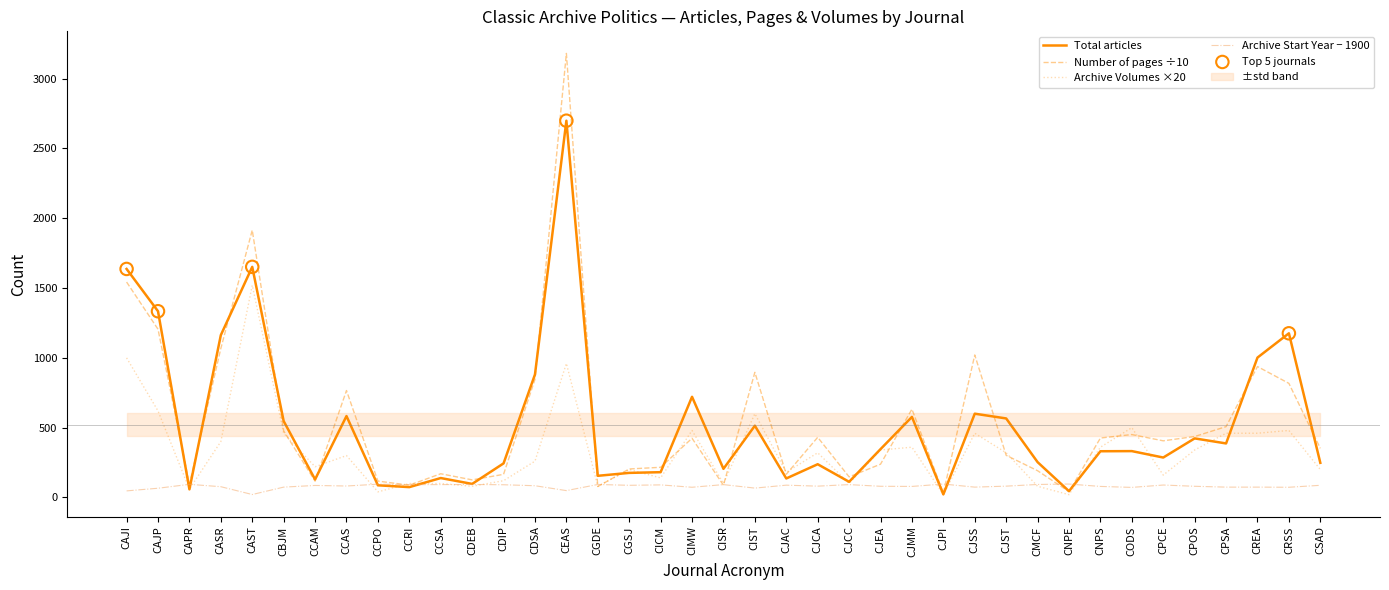

What are all the series names shown in the legend?

Total articles, Number of pages, Archive Volumes, Archive Start Year